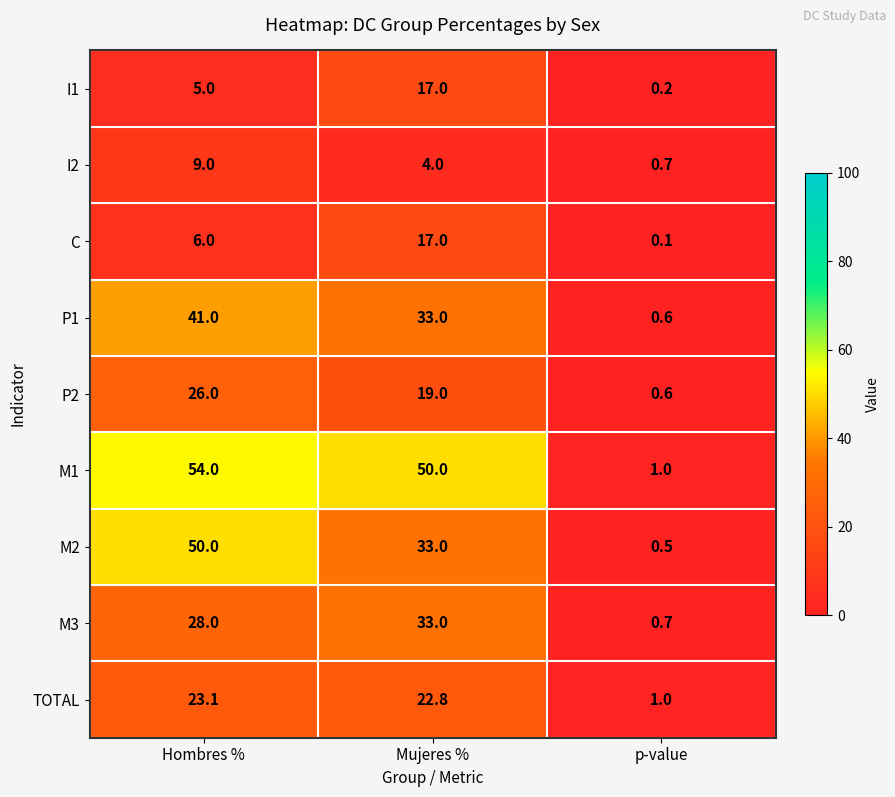

What is the total value across all series at Hombres %?

242.1